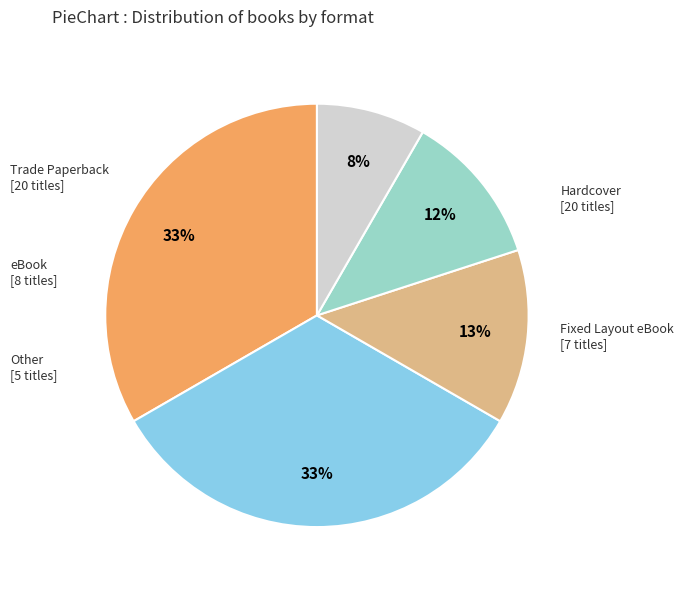

Combined, do Hardcover and Fixed Layout eBook account for over 50%?

No